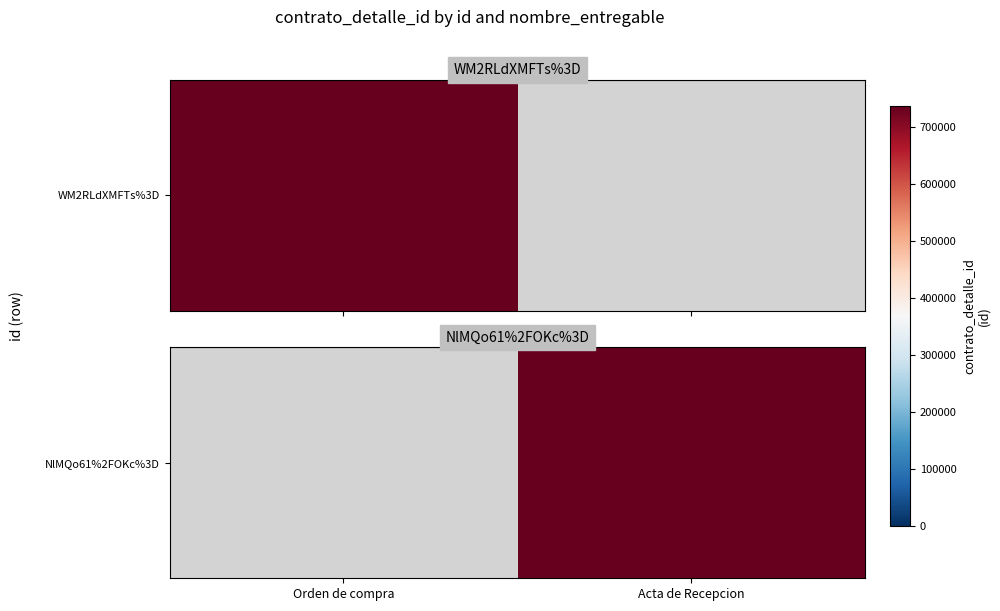

The value at Acta de Recepcion is 1310955.3. True or false?

False